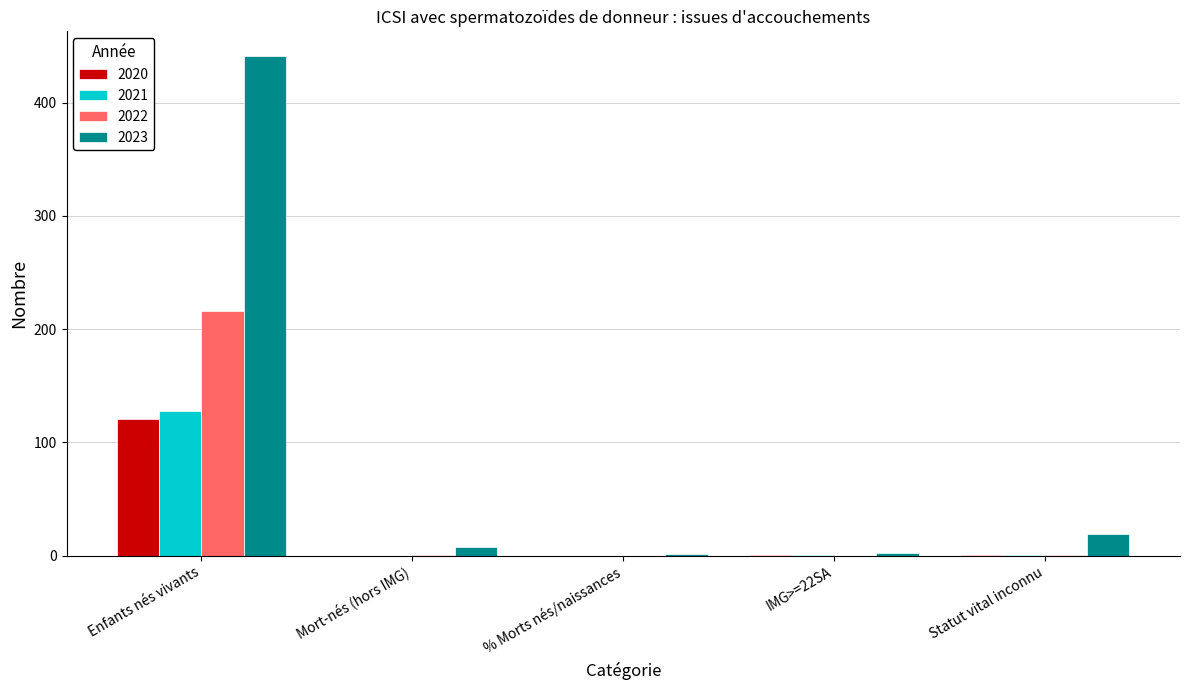

What is the spread (max minus min) of values at Mort-nés (hors IMG)?

8.0